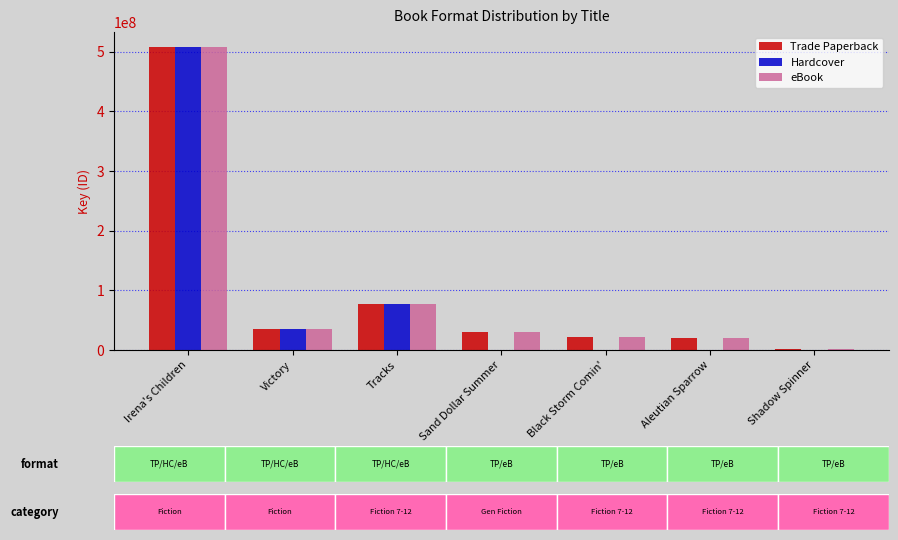

Are the bars grouped side by side (vs. stacked)?

Yes